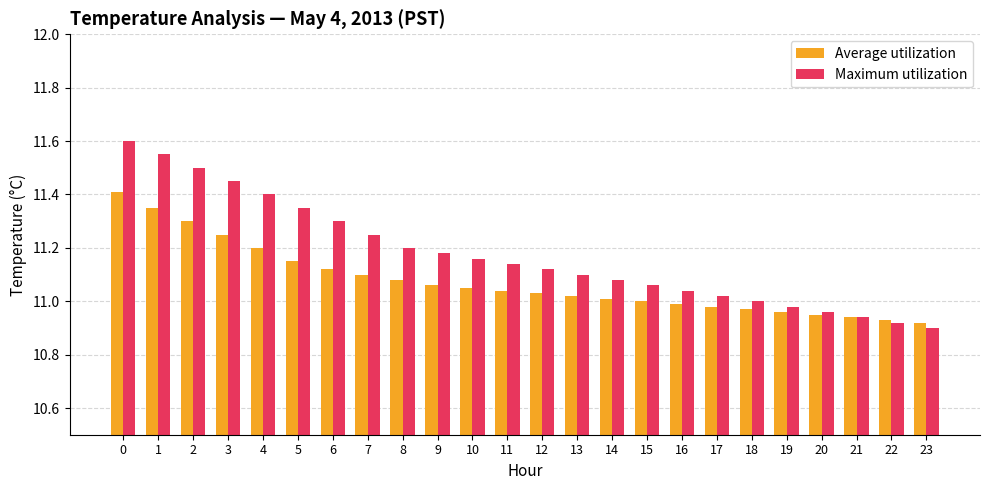

What is the difference between the Maximum utilization values at 16 and 23?

0.1